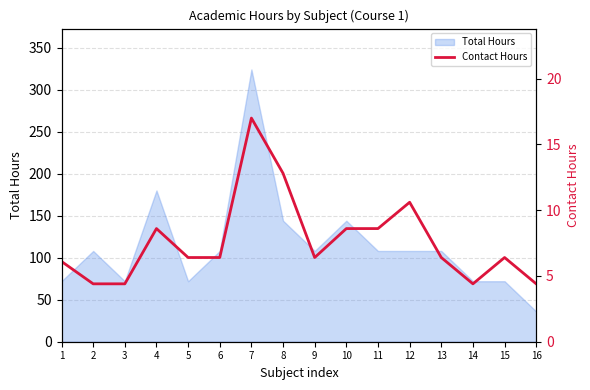

The value at 13 is 9.9. True or false?

False